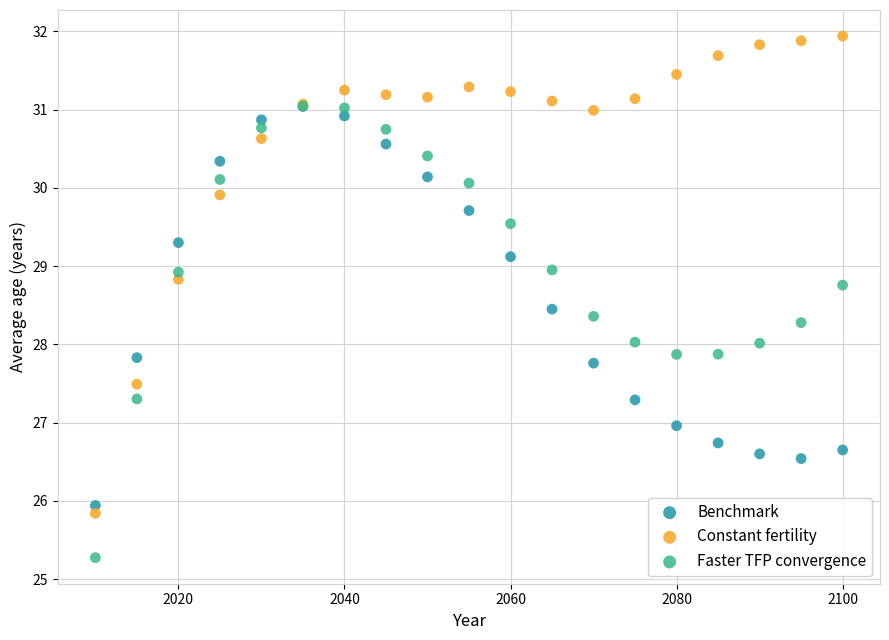

Which series contains the lowest Y value?

Faster TFP convergence